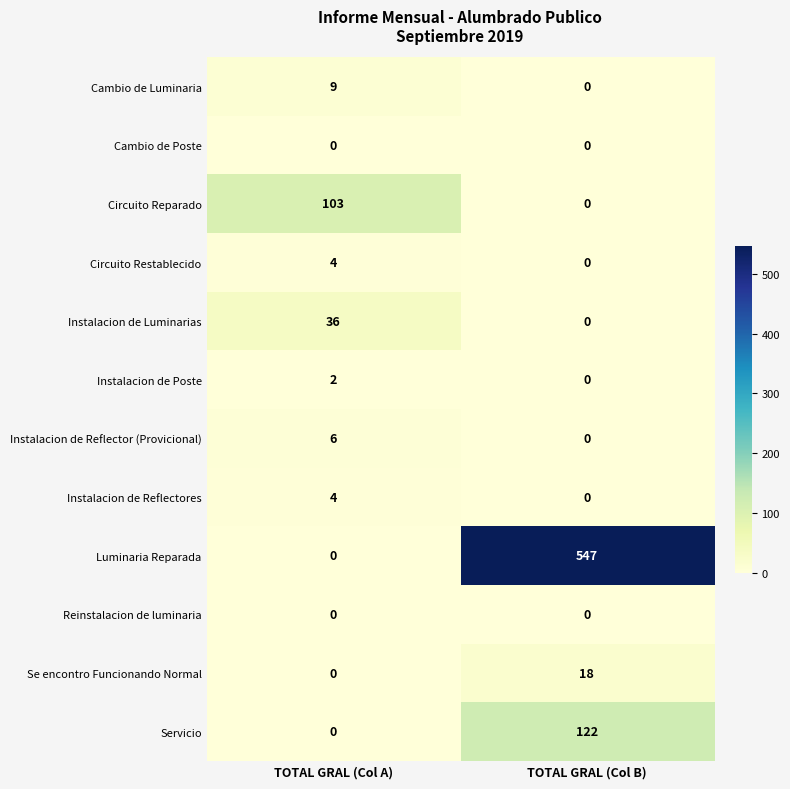

List the labels in order of Instalacion de Reflector (Provicional) value, largest first.

TOTAL GRAL (Col A), TOTAL GRAL (Col B)